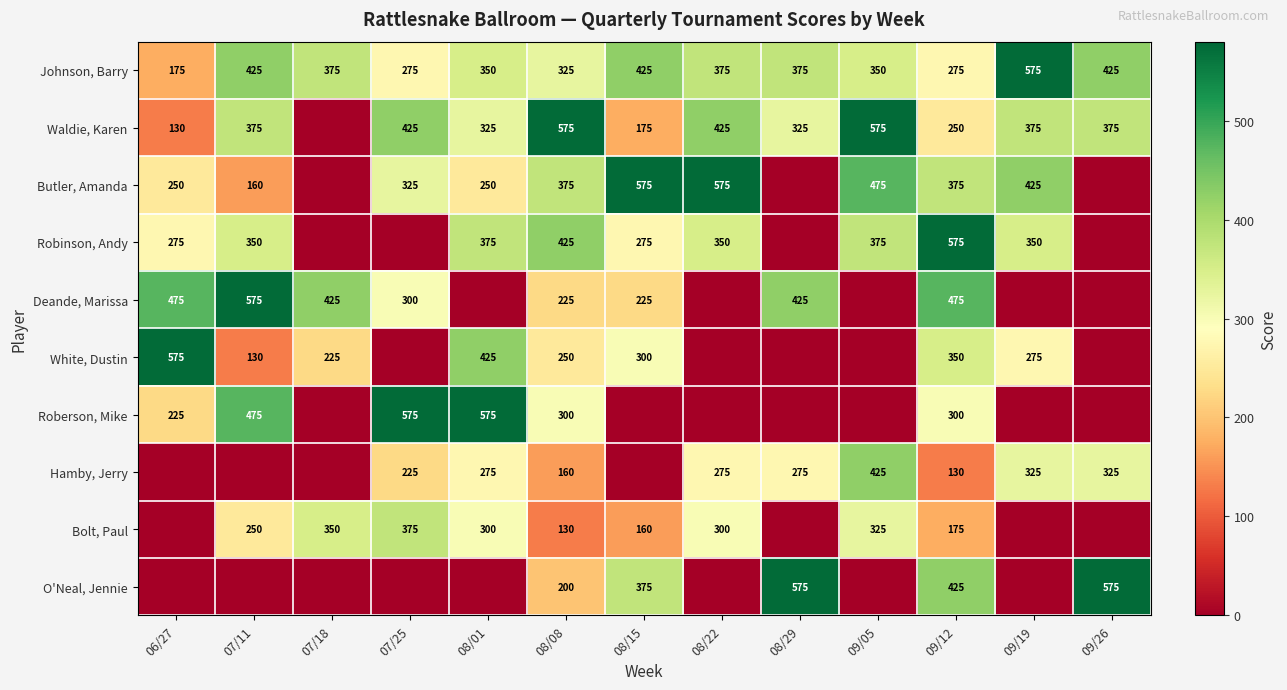

What is the difference between the Waldie, Karen values at 08/22 and 09/19?

50